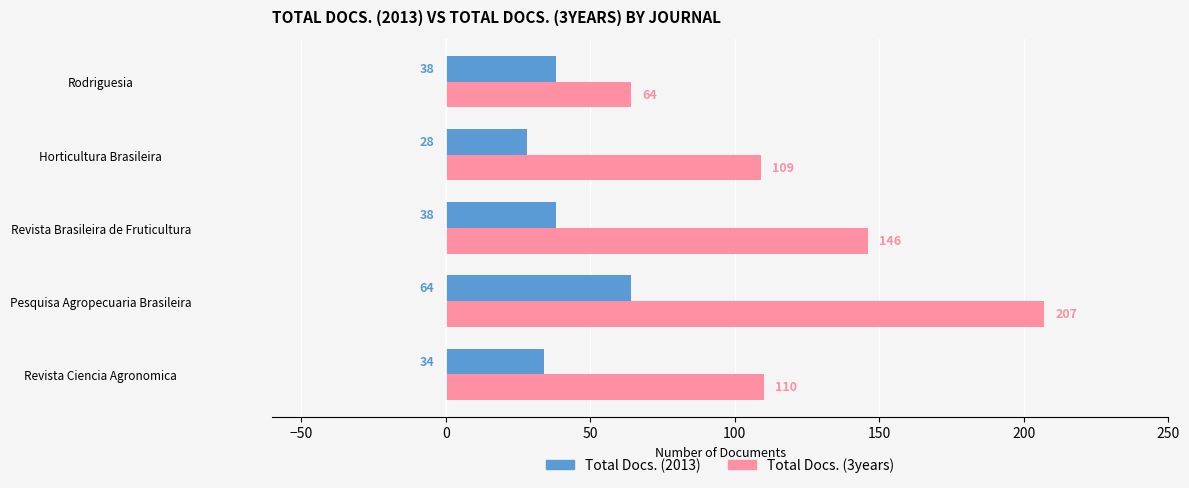

The Total Docs. (2013) series shows 28 at Horticultura Brasileira. True or false?

True